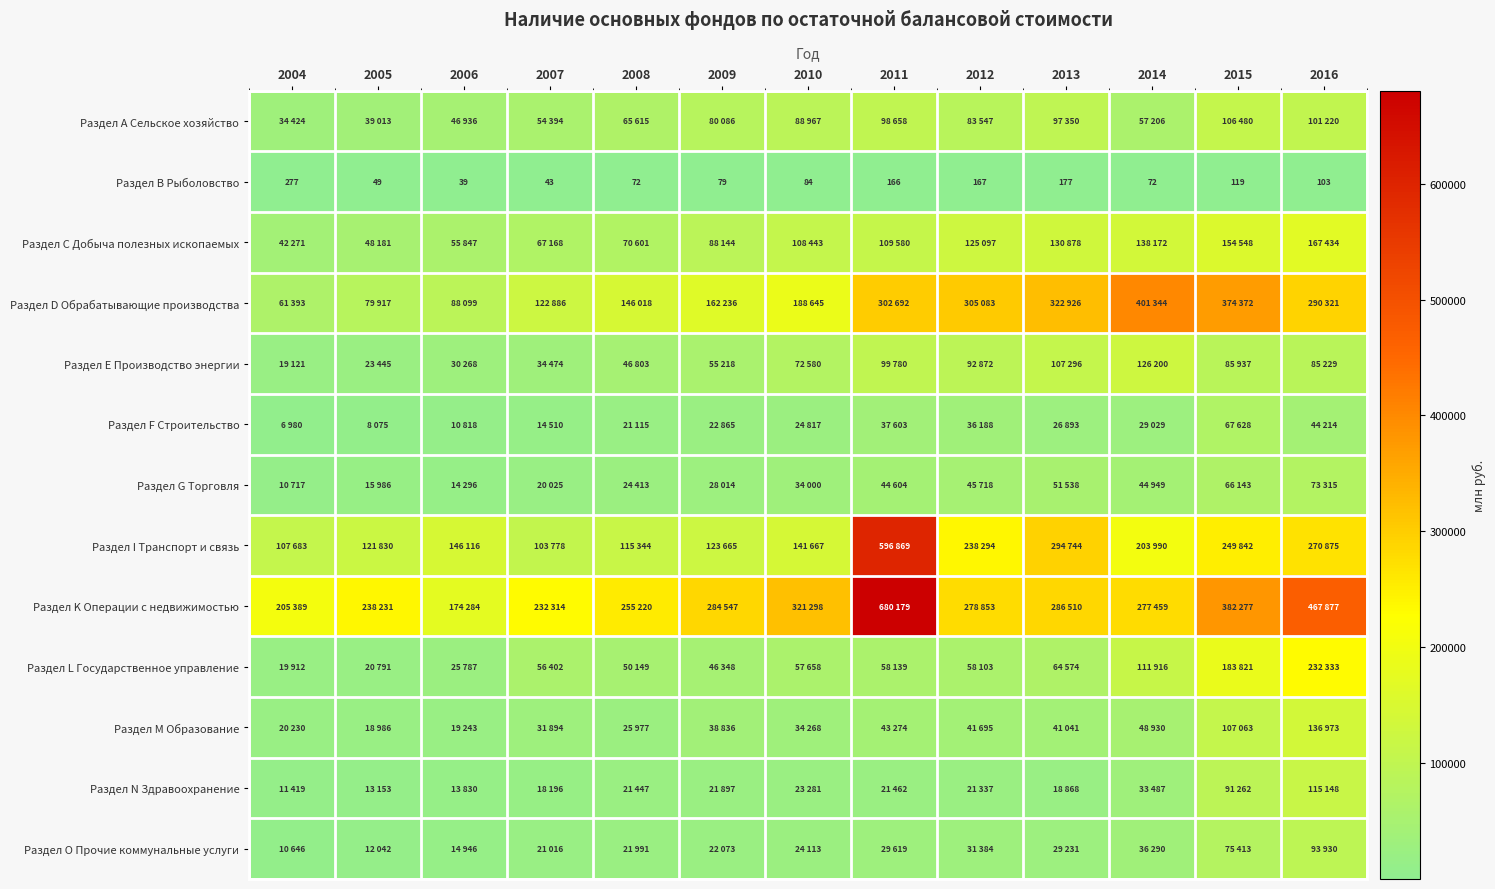

At how many categories does at least one series exceed 596159?

1